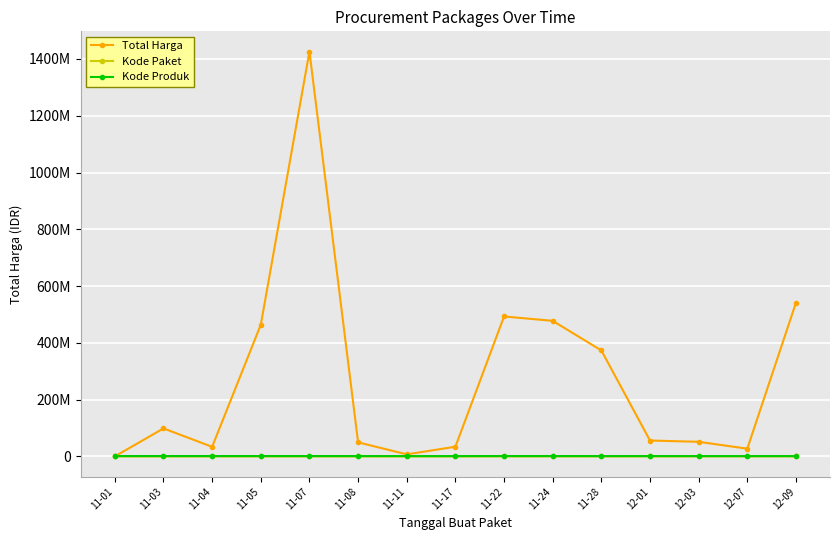

What are all the series names shown in the legend?

Total Harga, Kode Paket, Kode Produk